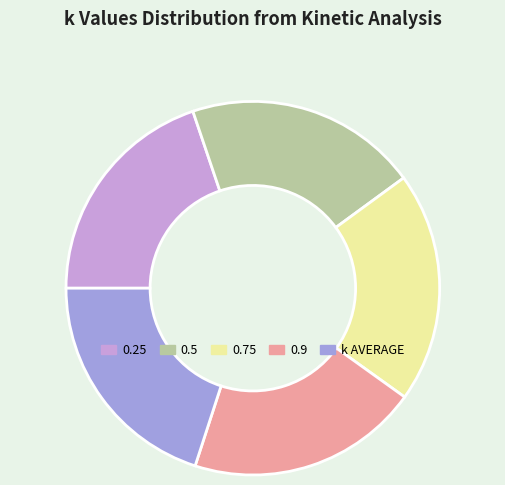

Approximately how many times larger is the value at 0.9 compared to k AVERAGE?

1.0